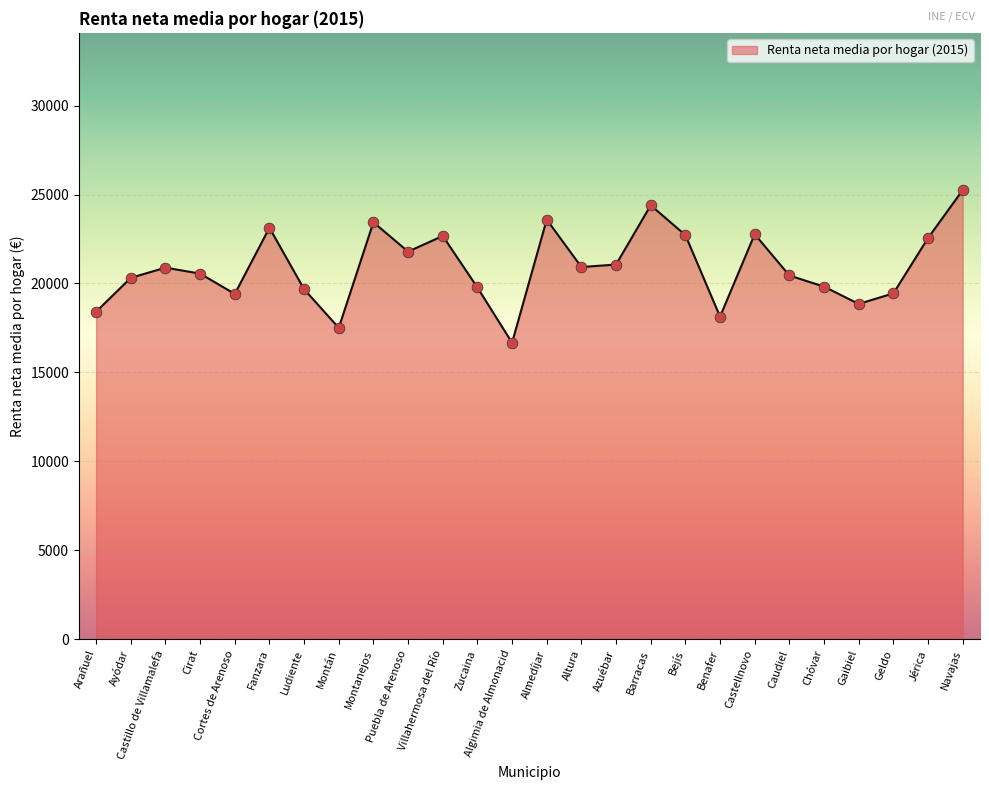

Between Fanzara and Geldo, which is larger?

Fanzara